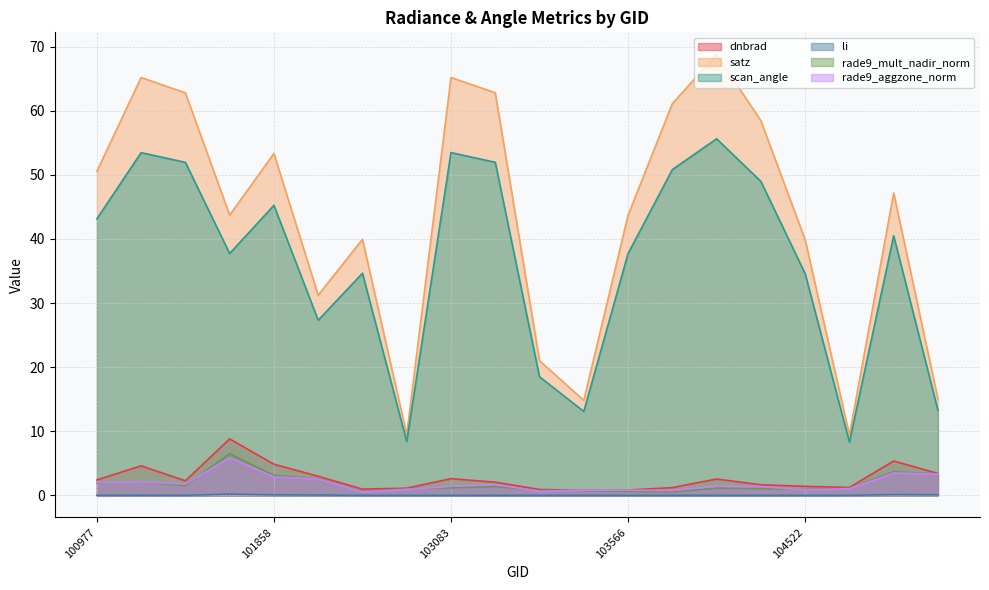

How many data points in rade9_mult_nadir_norm are above 1?

14